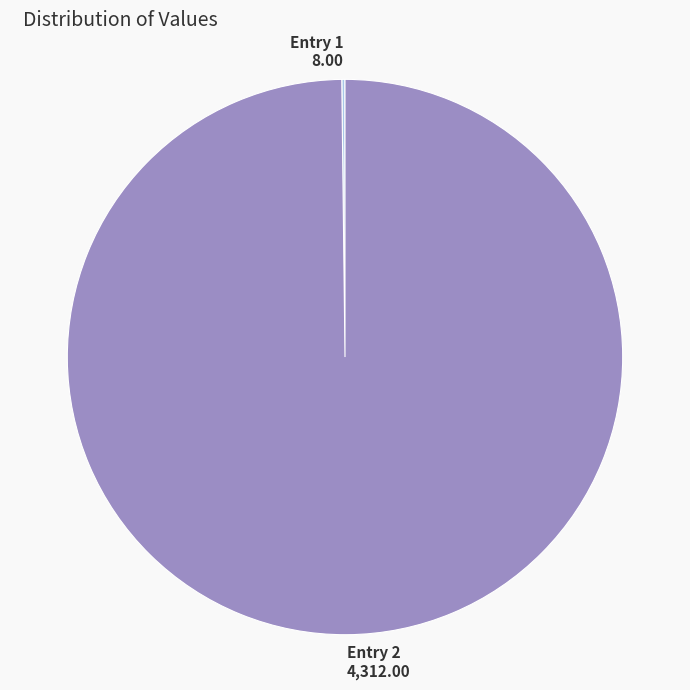

Does any single category account for the majority?

Yes